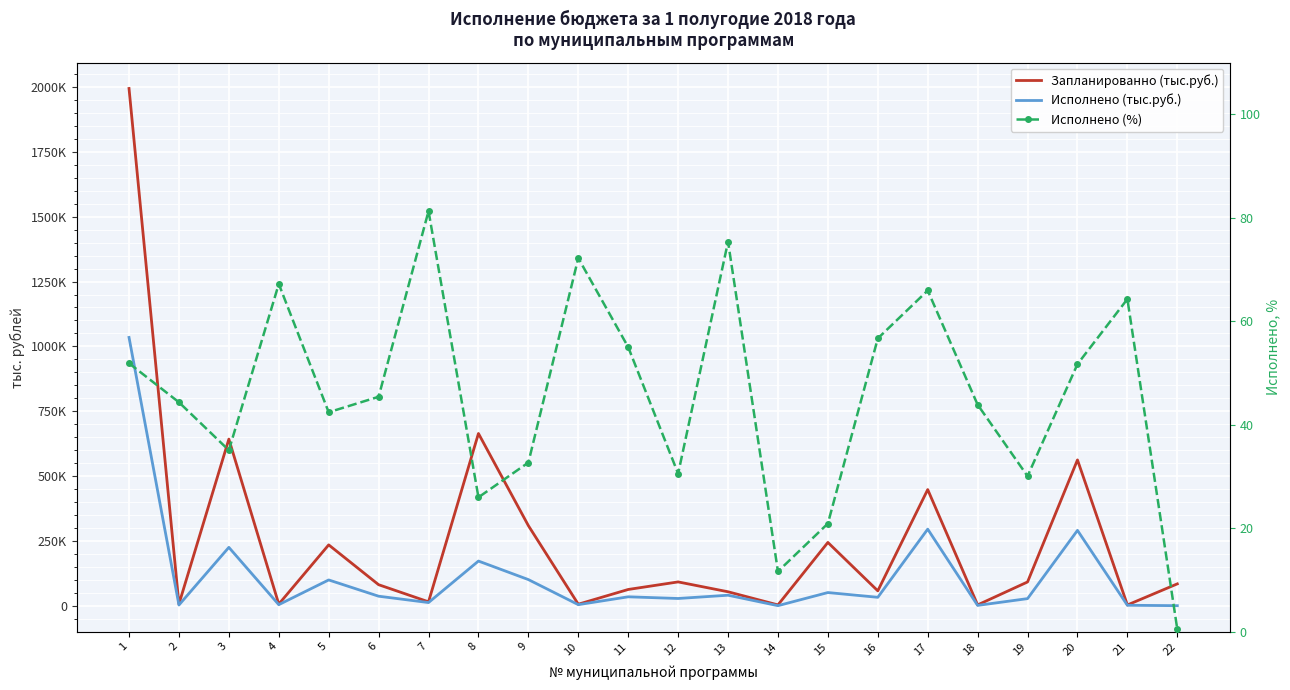

Reading right to left, list all the values displayed in this chart.

Запланированно (тыс.руб.): 22=84436.0	21=3074.0	20=562355.0	19=91795.0	18=3317.0	17=447968.0	16=57560.0	15=244172.0	14=3297.0	13=53945.0	12=91971.0	11=62826.0	10=6000.0	9=308973.0	8=664215.0	7=15228.0	6=81227.0	5=234819.0	4=6353.0	3=642450.0	2=6598.0	1=1994300.0
Исполнено (тыс.руб.): 22=368.0	21=1976.0	20=290712.0	19=27575.0	18=1455.0	17=295381.0	16=32617.0	15=50980.0	14=383.0	13=40666.0	12=28076.0	11=34550.0	10=4332.0	9=100954.0	8=172383.0	7=12379.0	6=36865.0	5=99564.0	4=4269.0	3=225161.0	2=2925.0	1=1034539.0
Исполнено (%): 22=0.4	21=64.3	20=51.7	19=30.0	18=43.9	17=65.9	16=56.7	15=20.9	14=11.6	13=75.4	12=30.5	11=55.0	10=72.2	9=32.7	8=25.9	7=81.3	6=45.4	5=42.4	4=67.2	3=35.0	2=44.3	1=51.9